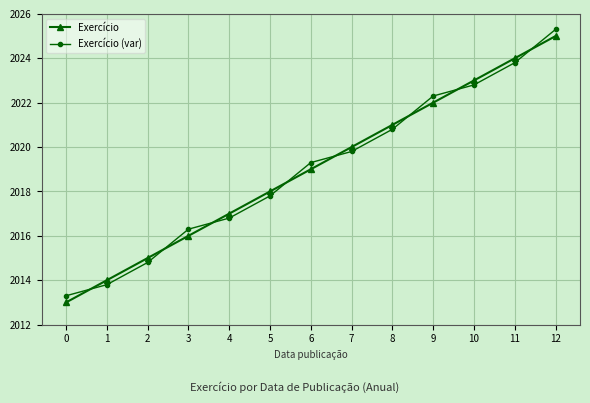

How many lines are shown in the chart?

2